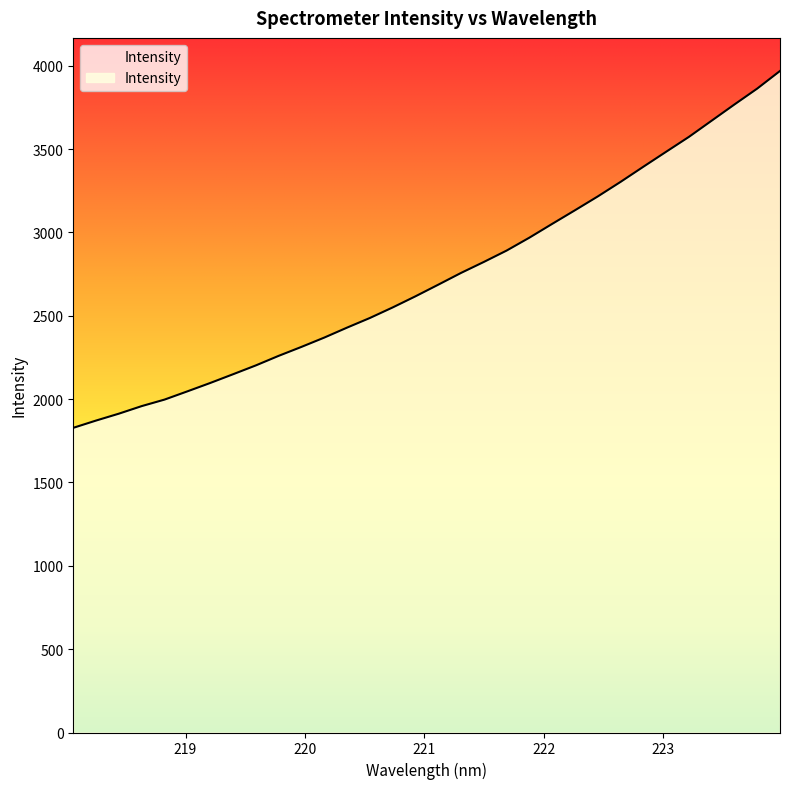

What is the difference between the maximum and second lowest values?

2097.2